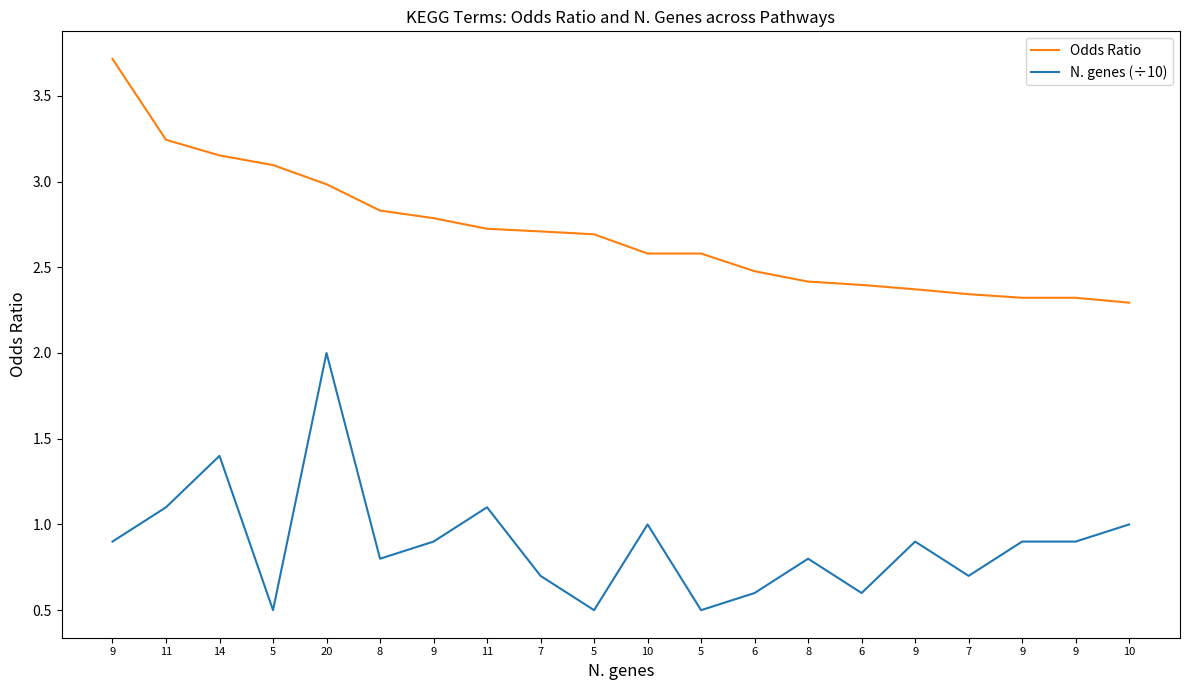

What value does the N. genes (÷10) series have at 9?

0.9